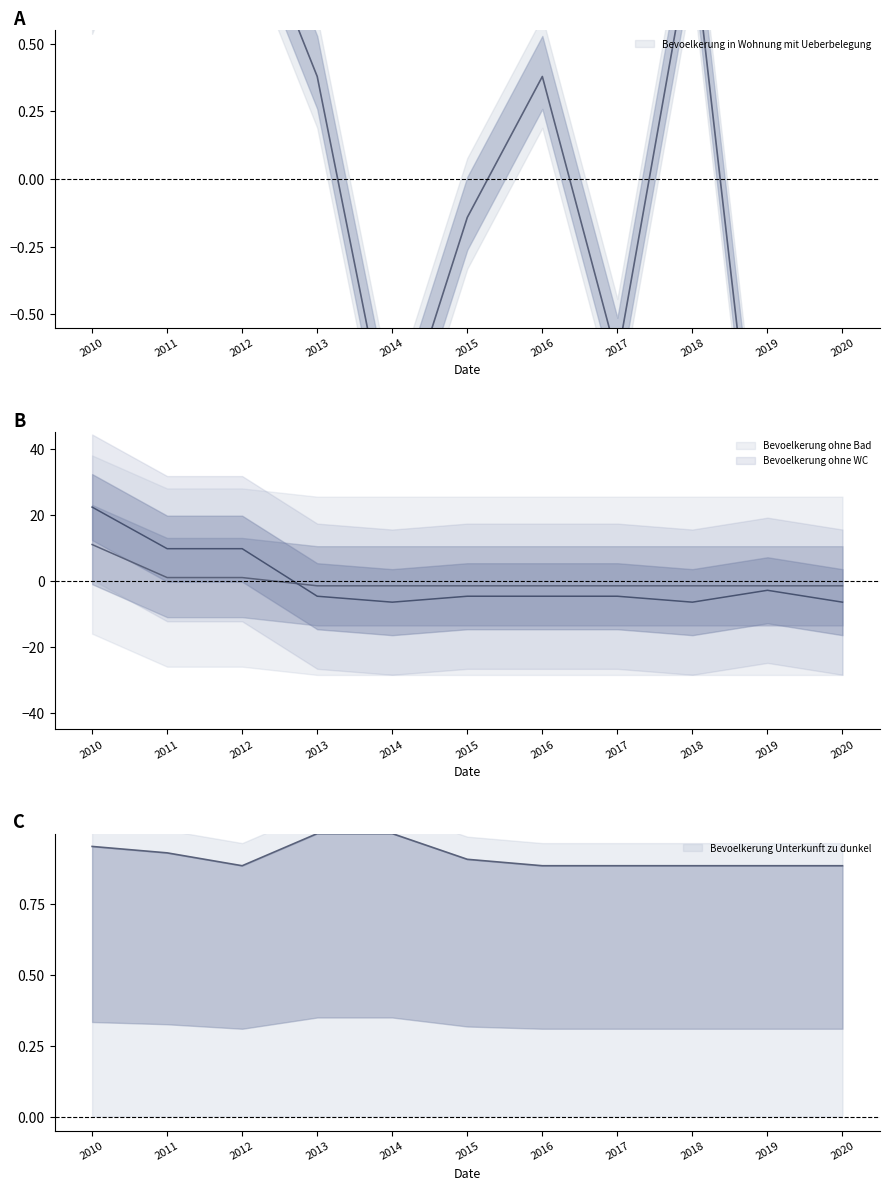

Reading left to right, transcribe all the data shown in this chart.

Bevoelkerung in Wohnung mit Ueberbelegung: 2010=0.7	2011=1.4	2012=1.1	2013=0.4	2014=-1.0	2015=-0.1	2016=0.4	2017=-0.7	2018=0.9	2019=-1.5	2020=-1.5
Bevoelkerung ohne Bad: 2010=10.9	2011=0.9	2012=0.9	2013=-1.6	2014=-1.6	2015=-1.6	2016=-1.6	2017=-1.6	2018=-1.6	2019=-1.6	2020=-1.6
Bevoelkerung ohne WC: 2010=22.3	2011=9.7	2012=9.7	2013=-4.7	2014=-6.5	2015=-4.7	2016=-4.7	2017=-4.7	2018=-6.5	2019=-2.9	2020=-6.5
Bevoelkerung Unterkunft zu dunkel: 2010=1.0	2011=0.9	2012=0.9	2013=1.0	2014=1.0	2015=0.9	2016=0.9	2017=0.9	2018=0.9	2019=0.9	2020=0.9